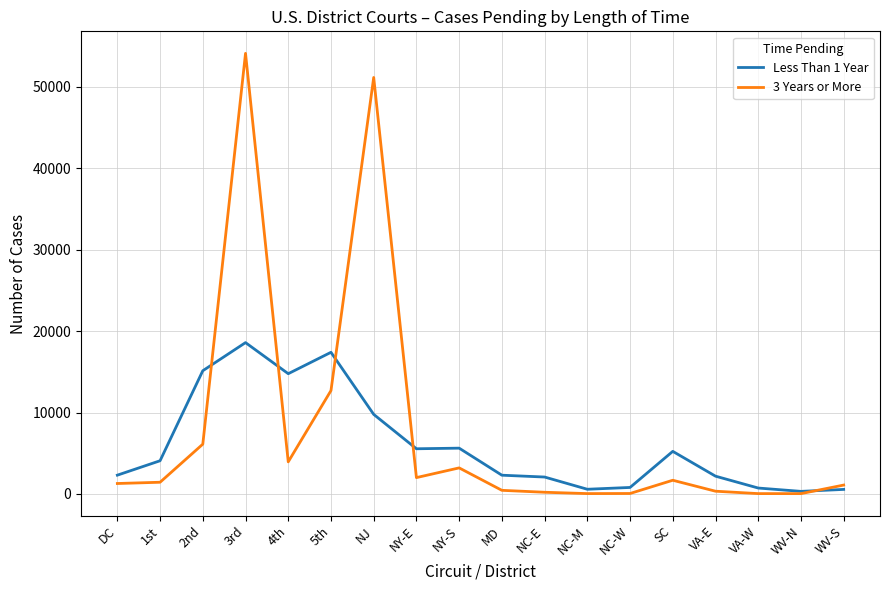

At NJ, list the series in order from smallest to largest.

Less Than 1 Year, 3 Years or More